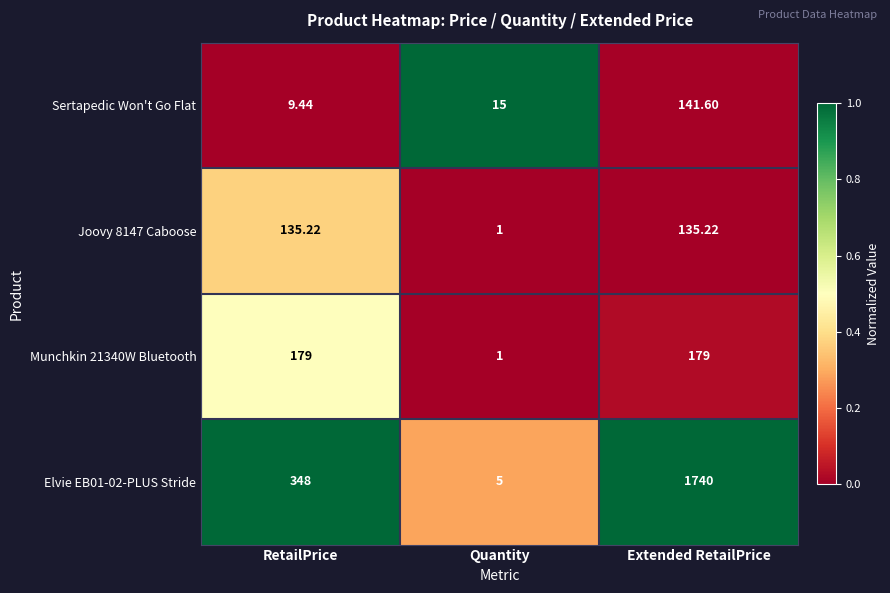

List the labels in order of Sertapedic Won't Go Flat value, largest first.

Extended RetailPrice, Quantity, RetailPrice